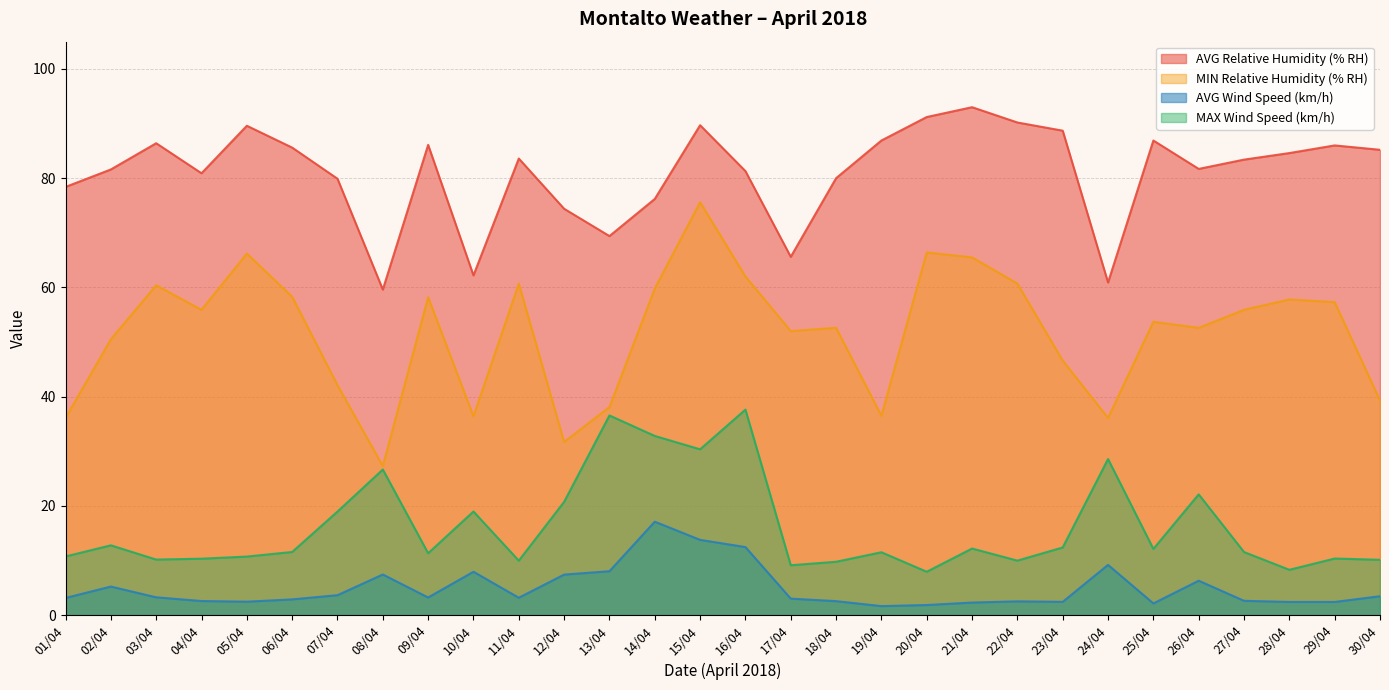

True or false: AVG Wind Speed (km/h) has a value of 3.2 at 11/04.

True